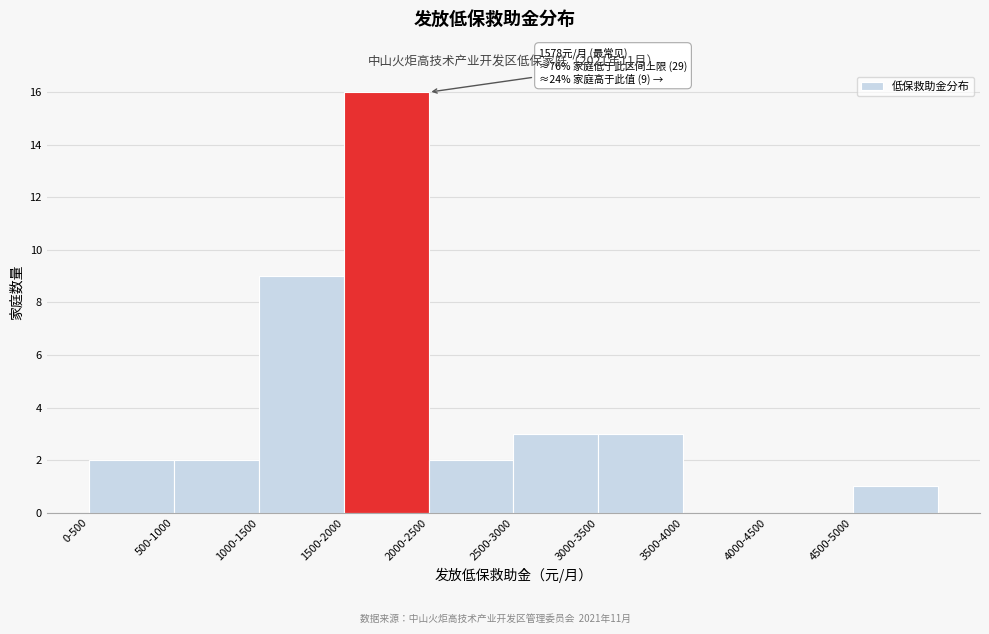

Reading left to right, list all the values displayed in this chart.

0-500=2	500-1000=2	1000-1500=9	1500-2000=16	2000-2500=2	2500-3000=3	3000-3500=3	3500-4000=0	4000-4500=0	4500-5000=1